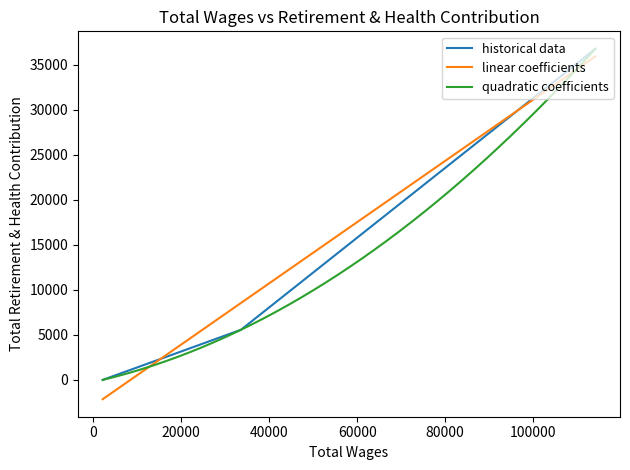

The value at 33587.0 is 5565. True or false?

True